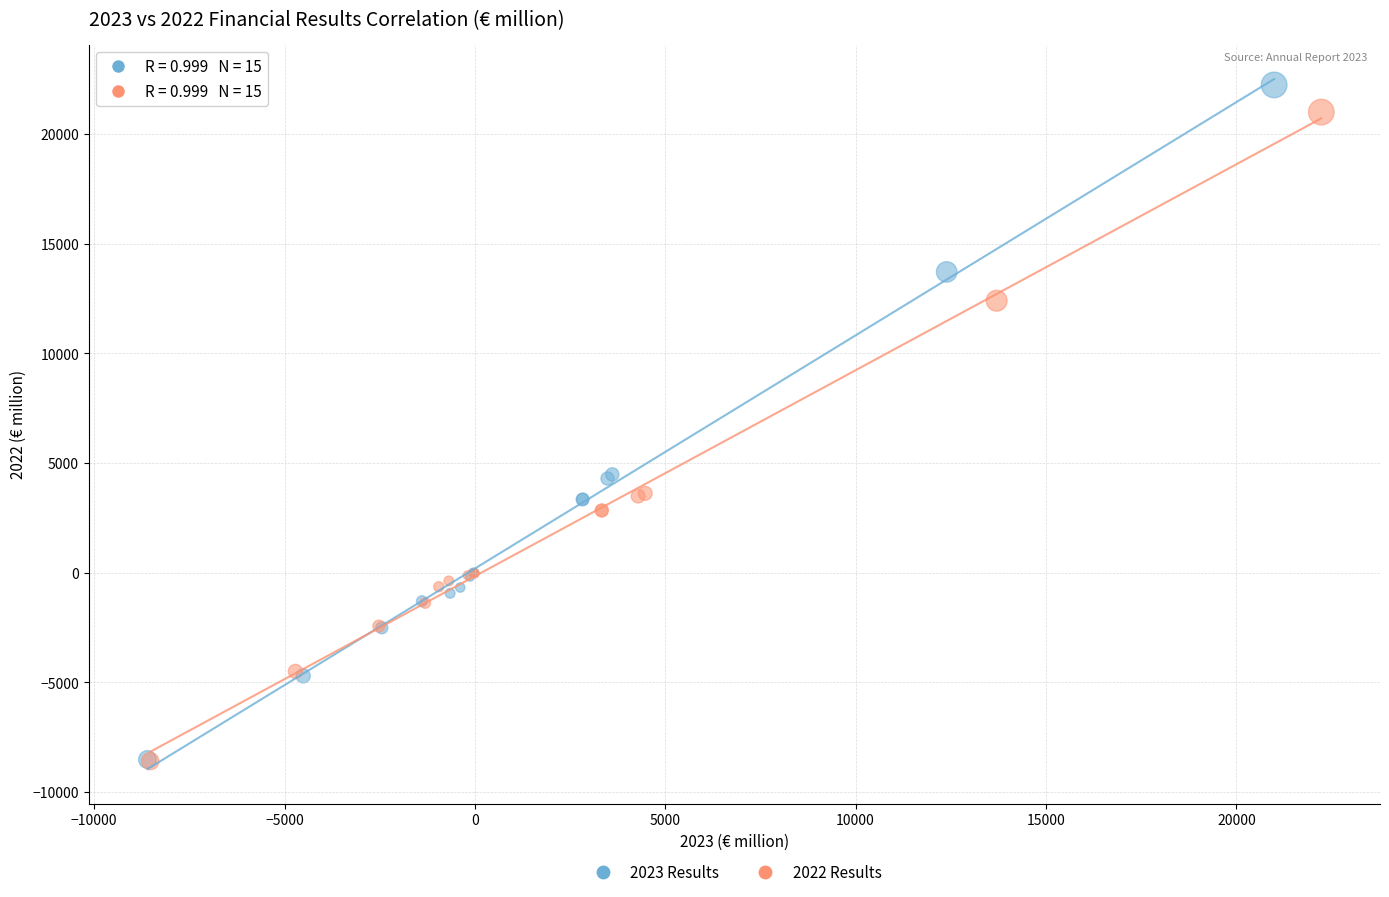

What are all the series names shown in the legend?

2023 Results, 2022 Results